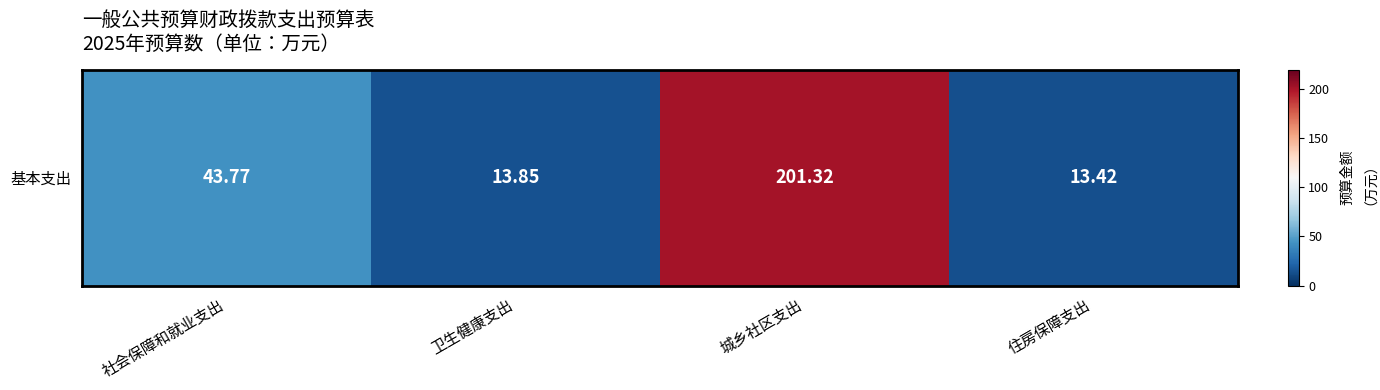

Rank the categories by value from lowest to highest.

住房保障支出, 卫生健康支出, 社会保障和就业支出, 城乡社区支出